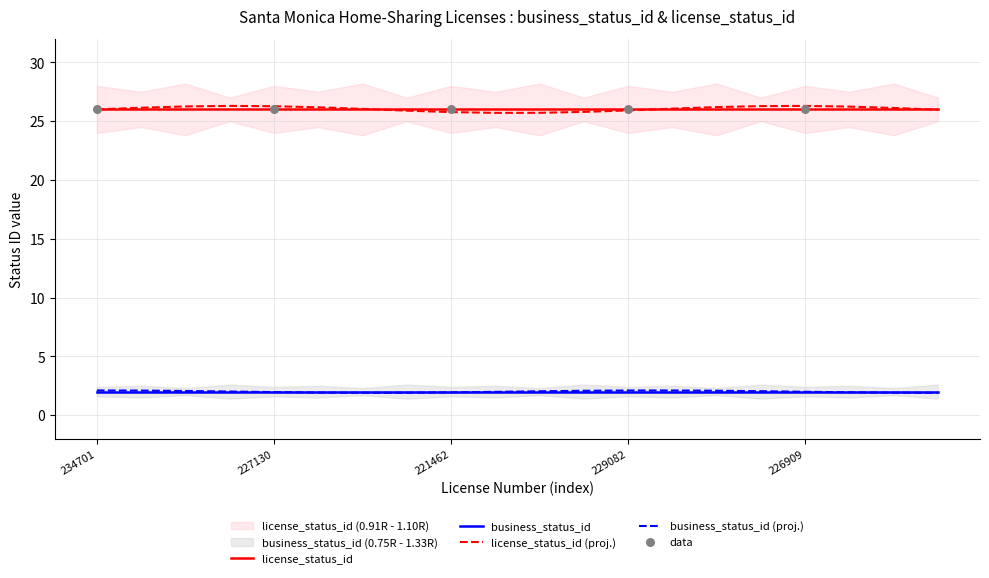

Is the value of business_status_id at 226336 greater than the value of license_status_id at 216628?

No